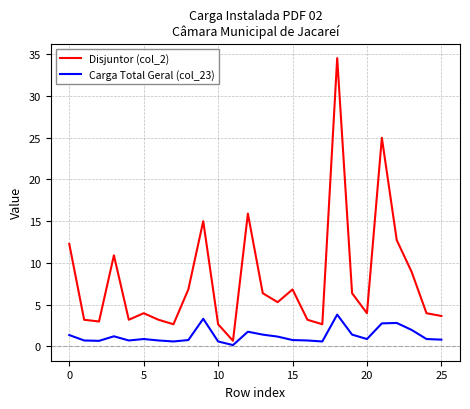

How many series are shown in this chart?

2